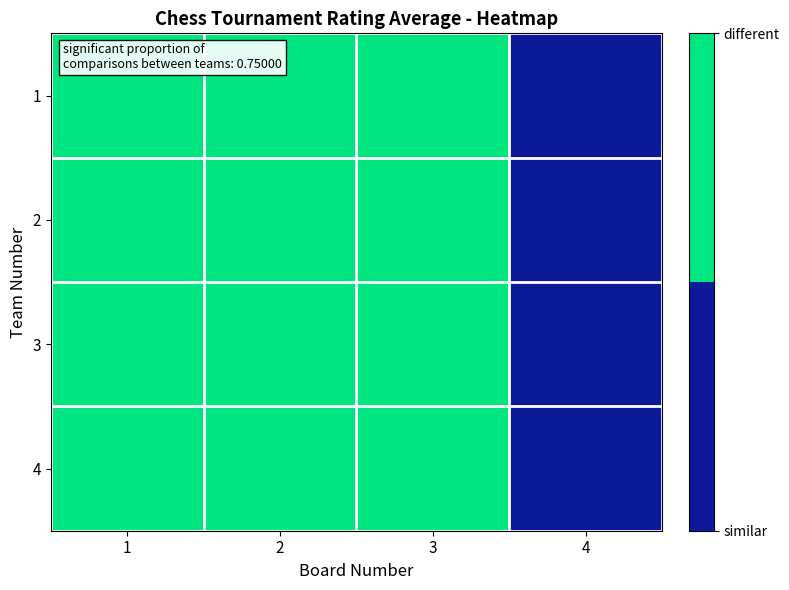

At which category is the sum across all series the highest?

1